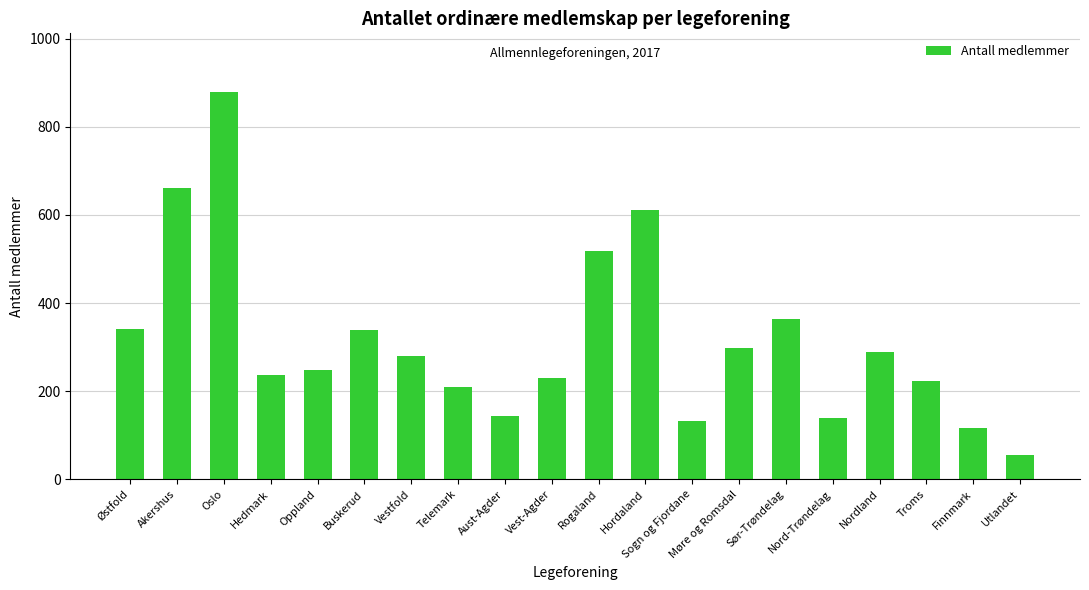

What is the sum of all values?

6311